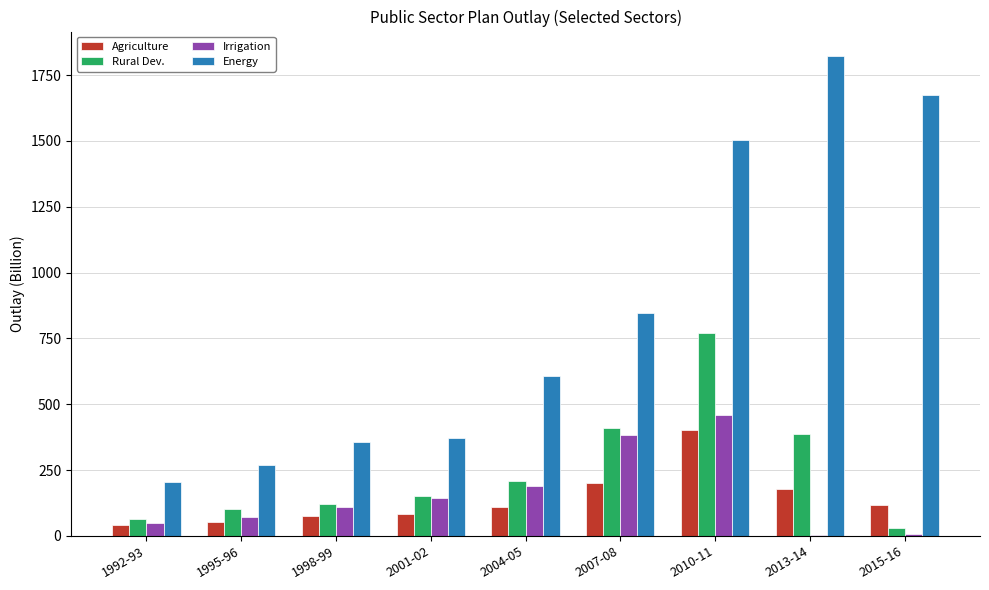

At which label does Energy reach its peak?

2013-14